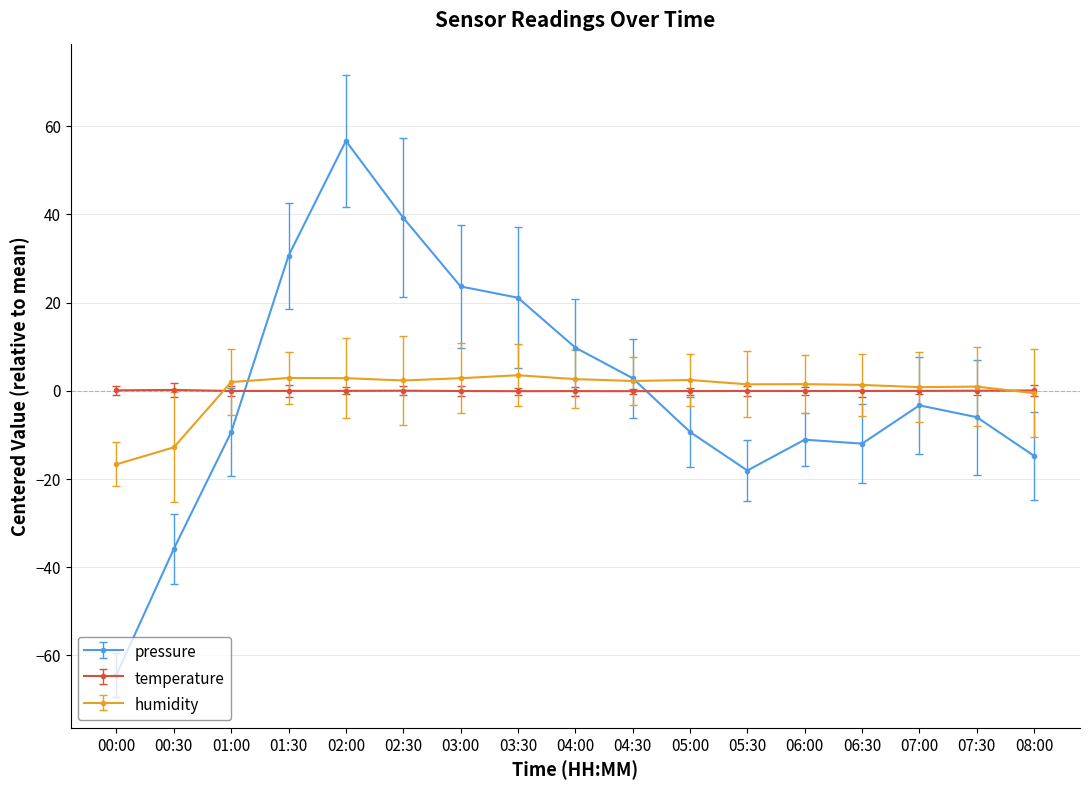

Which series has the widest spread of values?

pressure